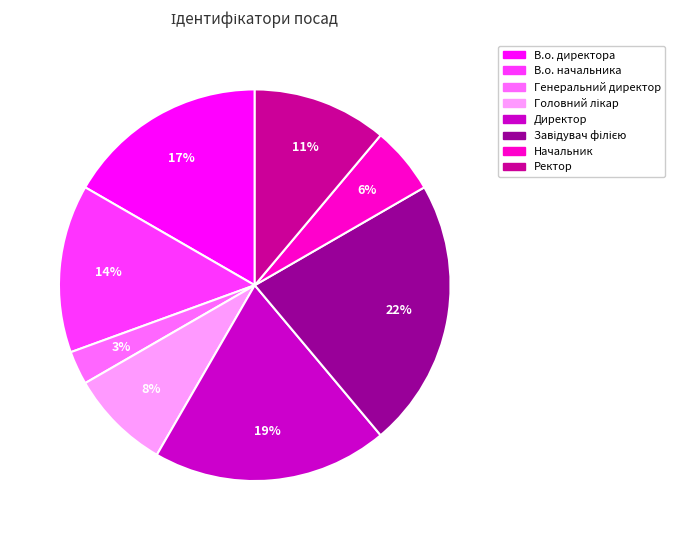

What is the smallest slice in the pie chart?

Генеральний директор